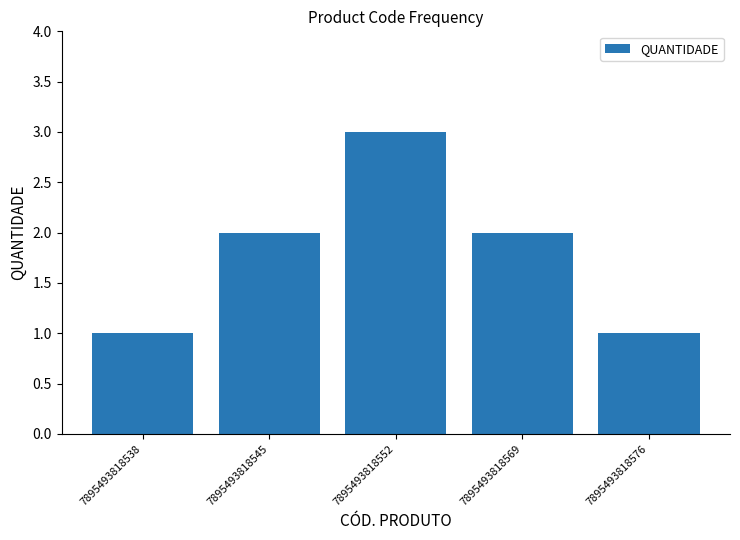

Read the value at 7895493818538.

1